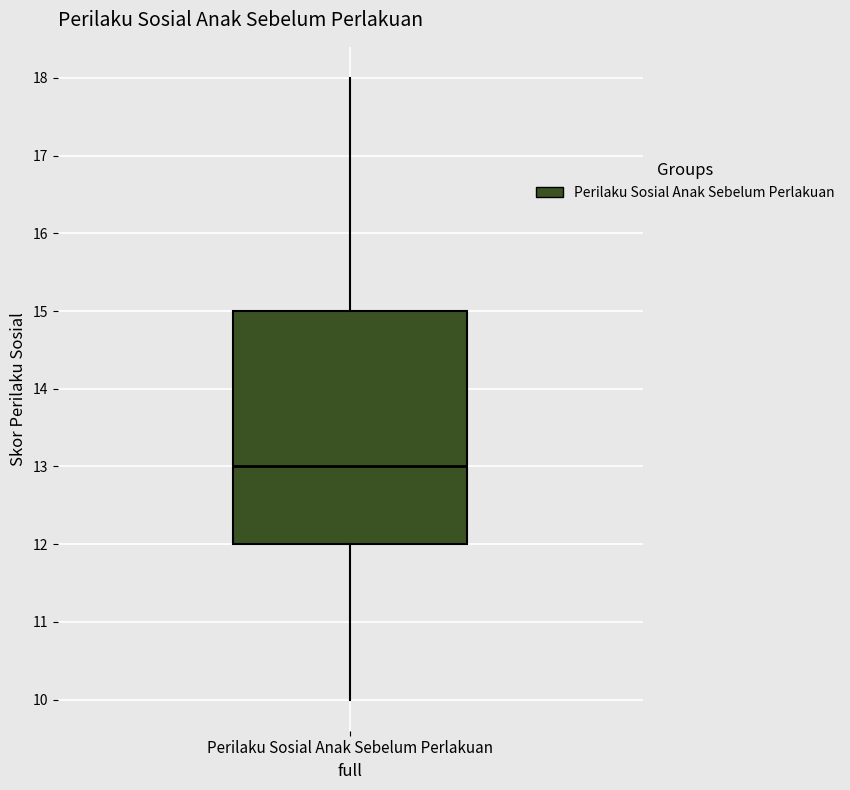

Transcribe this box plot: give where the median line is, the range the box spans, and where the two whiskers end, as read against the y-axis. The values are not printed on the chart, so give them approximately, as read against the axis.

median 13, box 12 to 15, whiskers 10 to 18